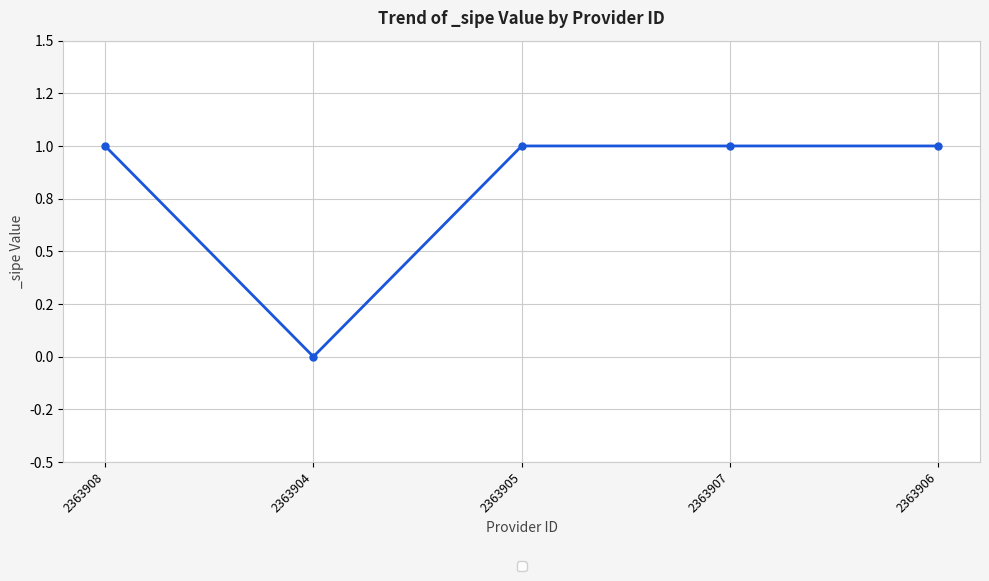

Is this an area chart (filled region under the line)?

No